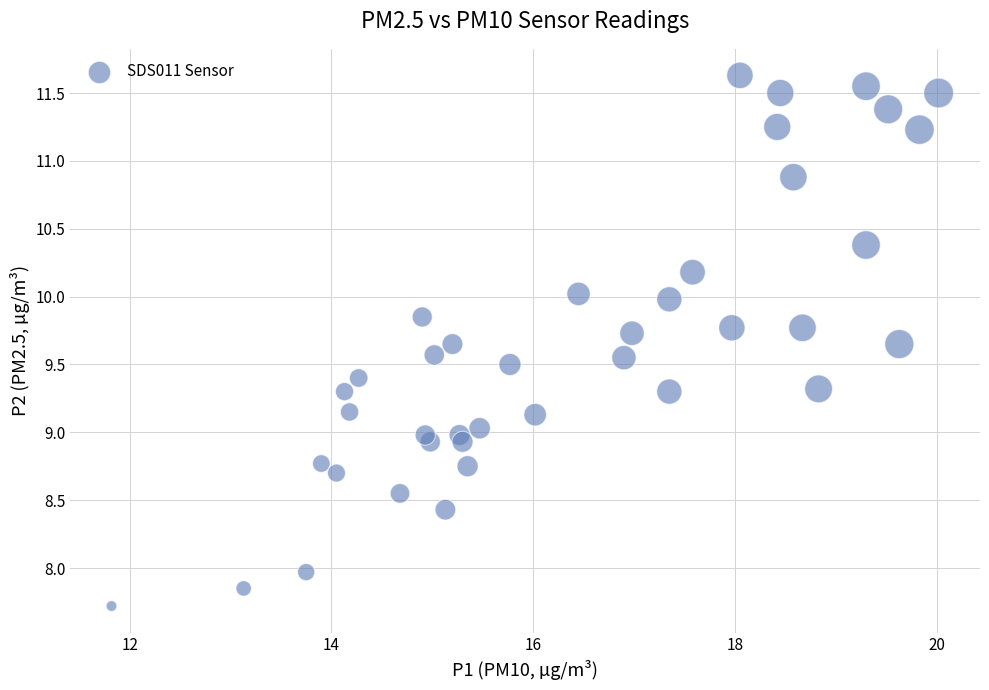

What is the range of X values (max minus min)?

8.2